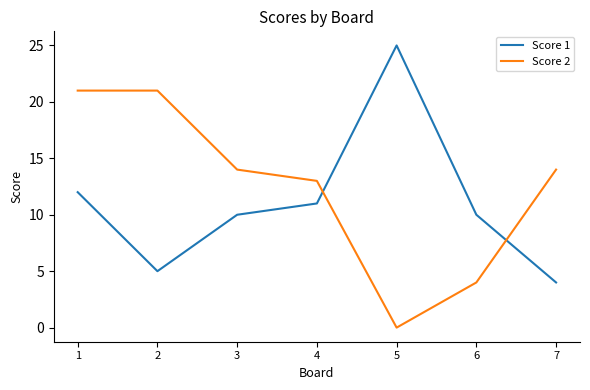

Which series changed the most between 2 and 6?

Score 2